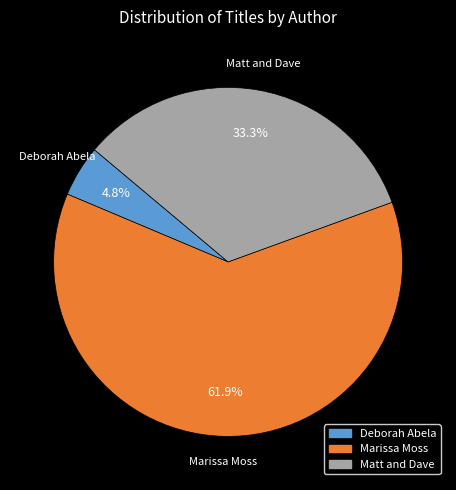

Which slice is the smallest?

Deborah Abela